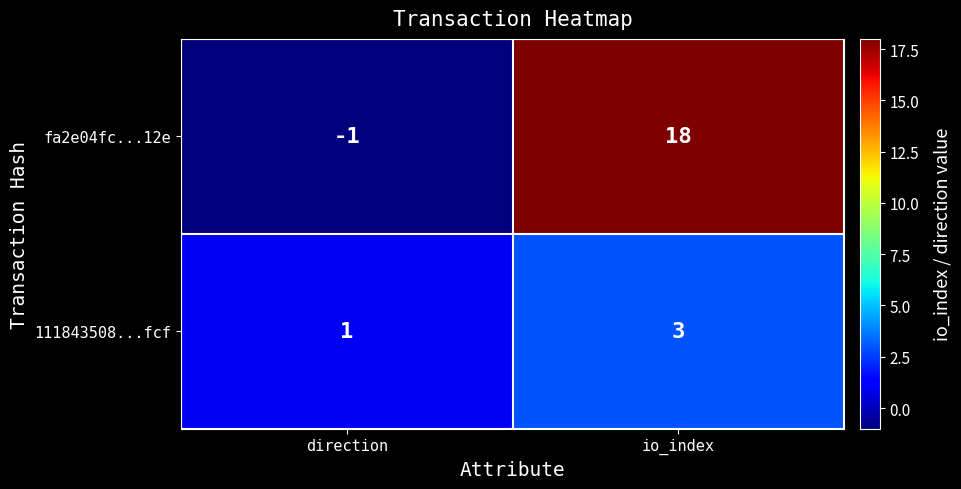

Which label corresponds to the largest value in the chart?

io_index